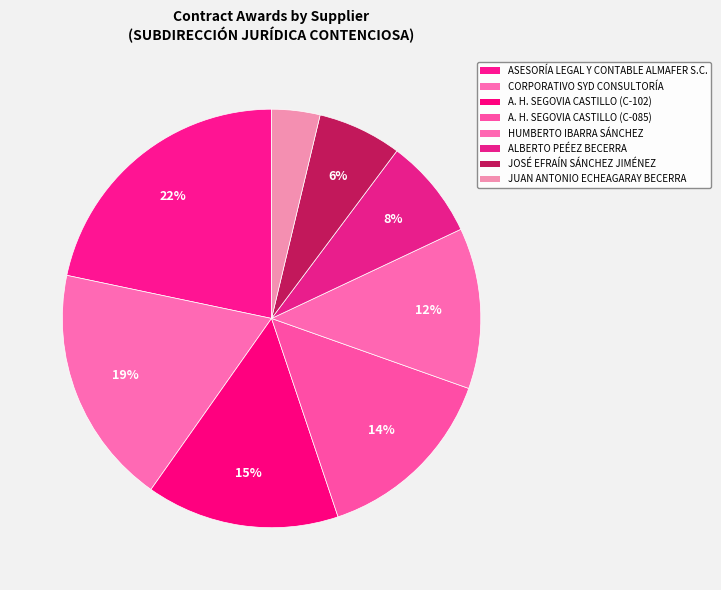

Between ALBERTO PEÉEZ BECERRA and JUAN ANTONIO ECHEAGARAY BECERRA, which is larger?

ALBERTO PEÉEZ BECERRA